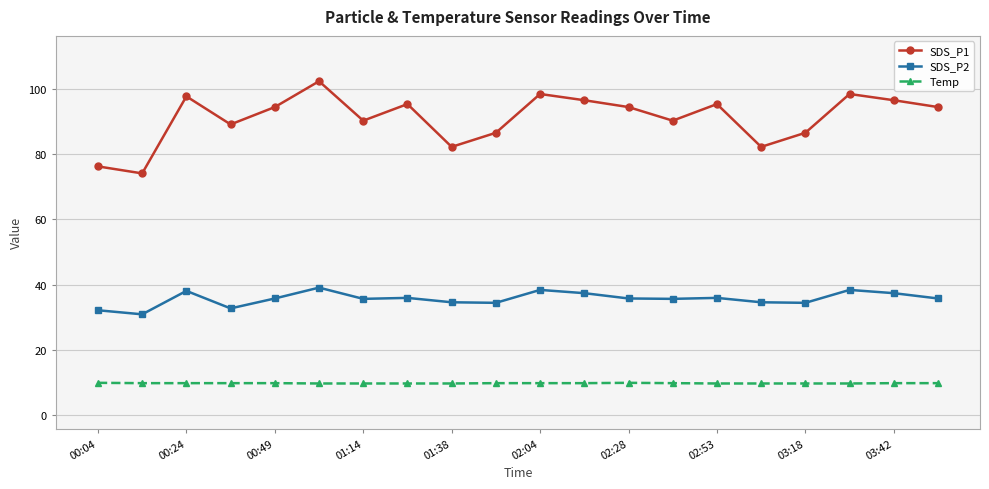

What is the difference between the maximum and minimum values in the SDS_P2 series?

8.2